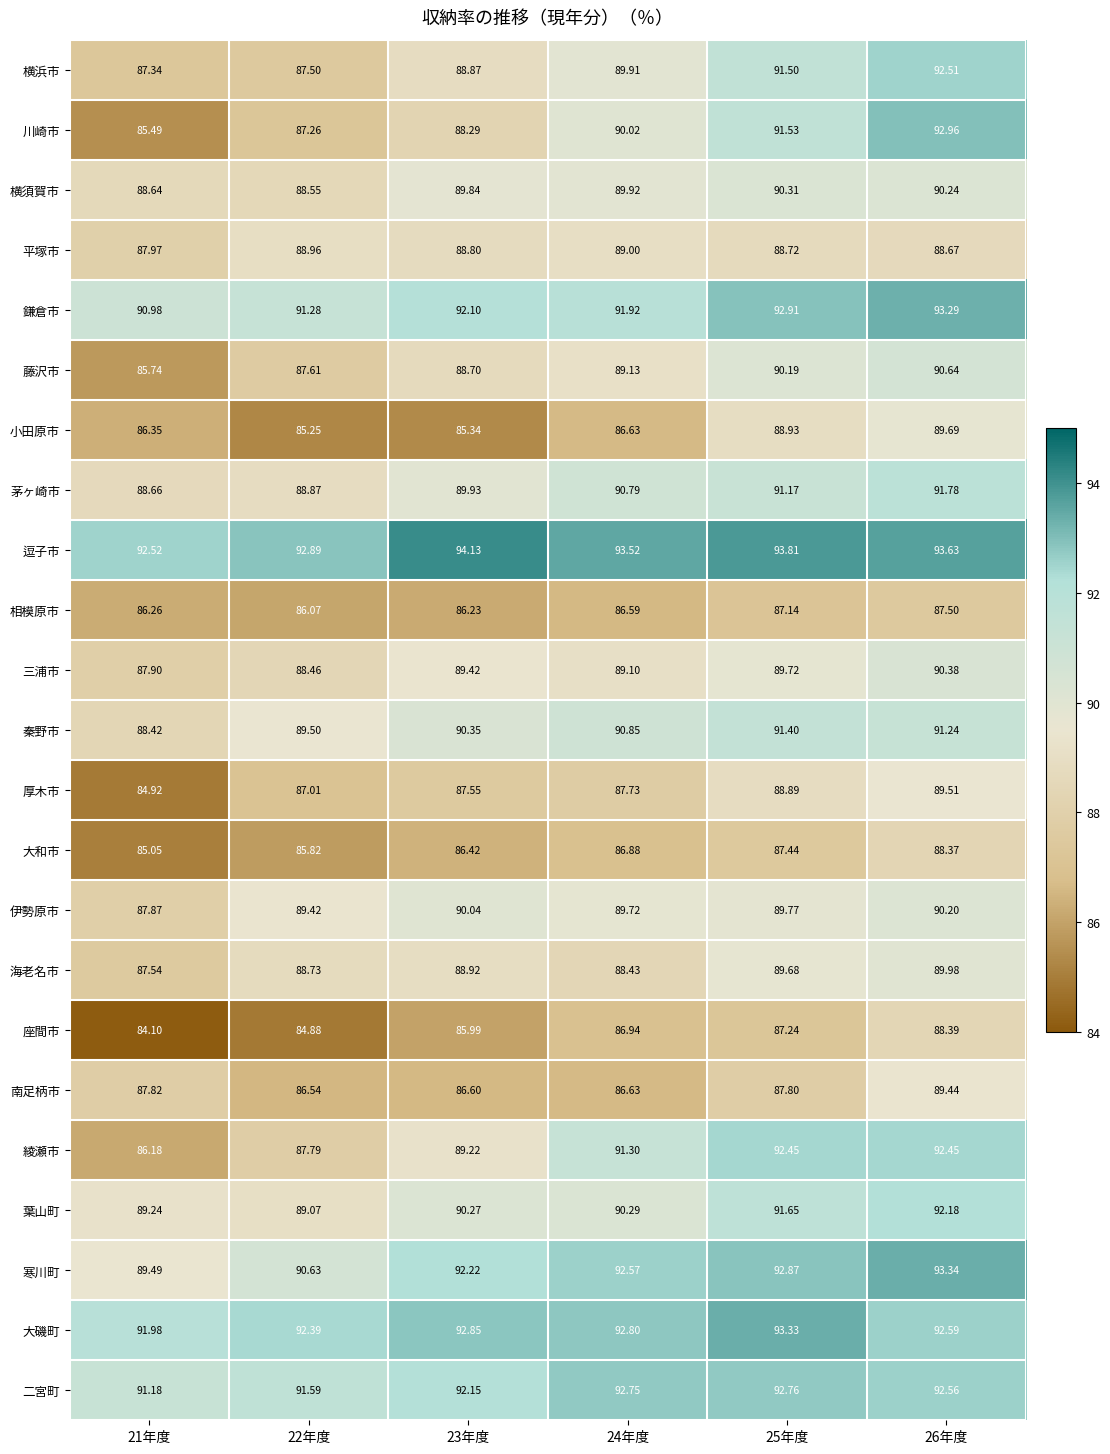

How many data points does each series have?

6